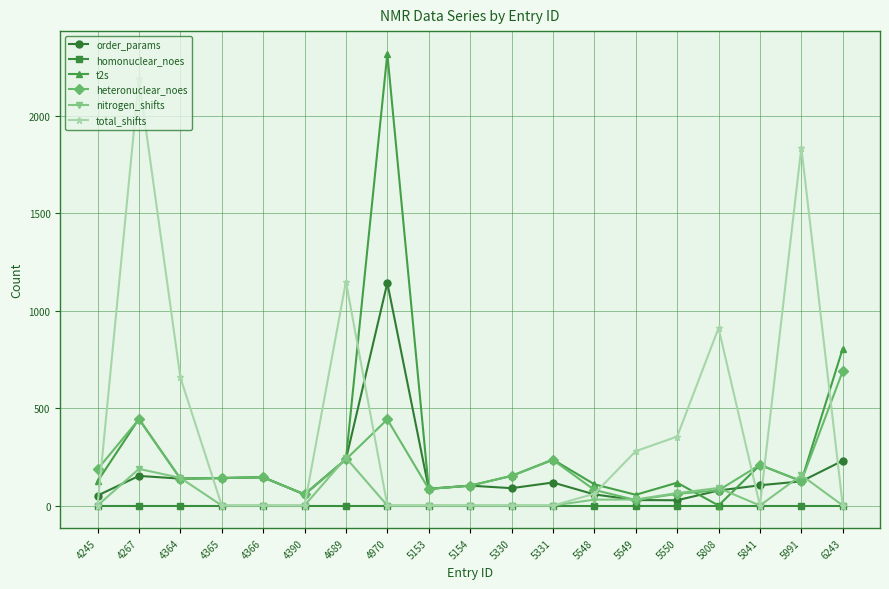

How many values in the order_params series are below 104?

9